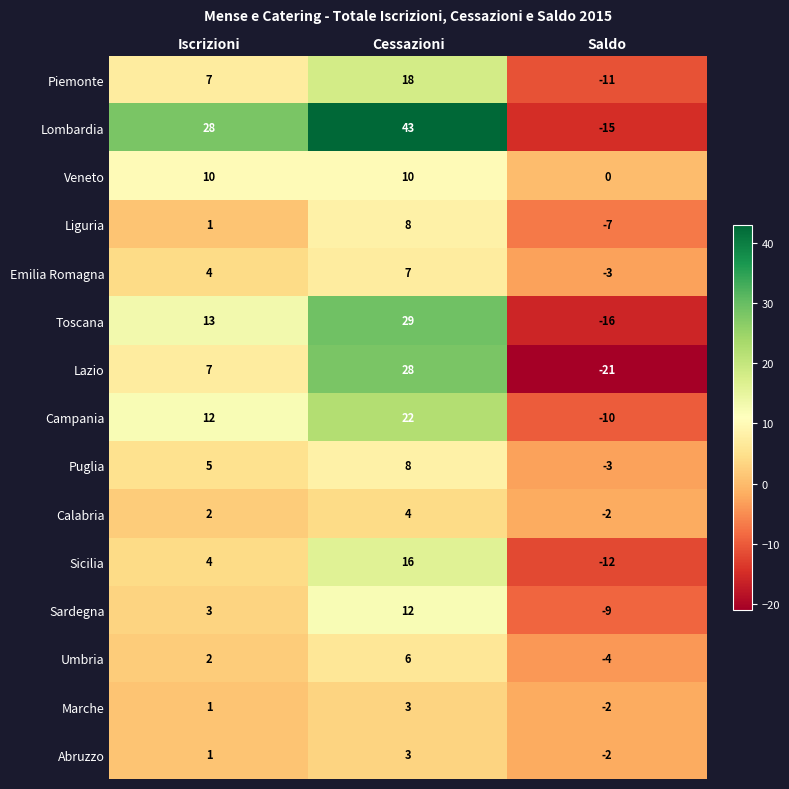

Which series has the largest total across all categories?

Lombardia